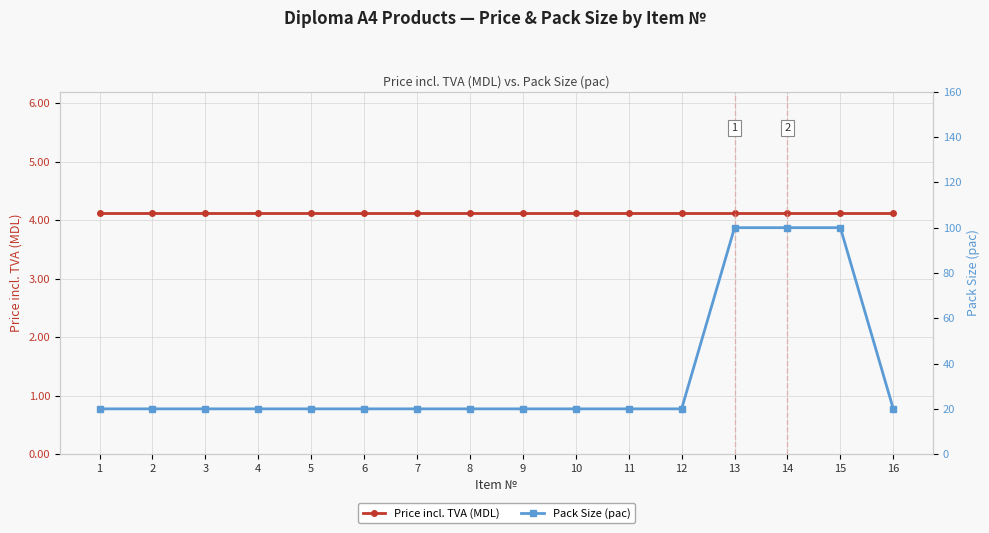

Which category has the highest value in the Price incl. TVA (MDL) series?

1